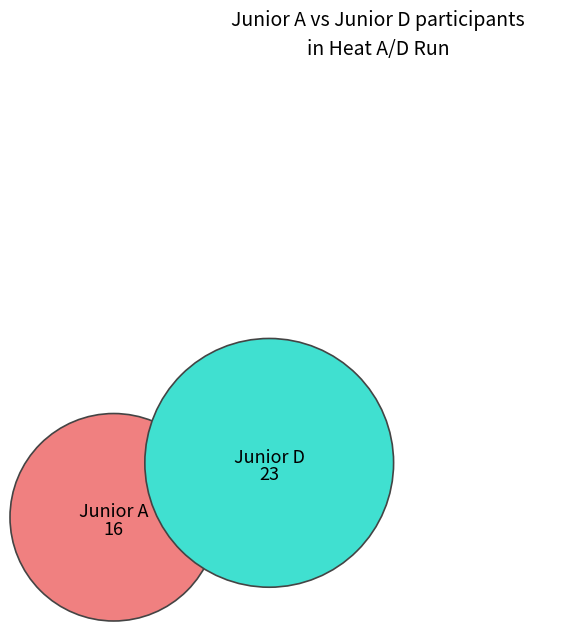

What is the largest slice in the pie chart?

Junior D